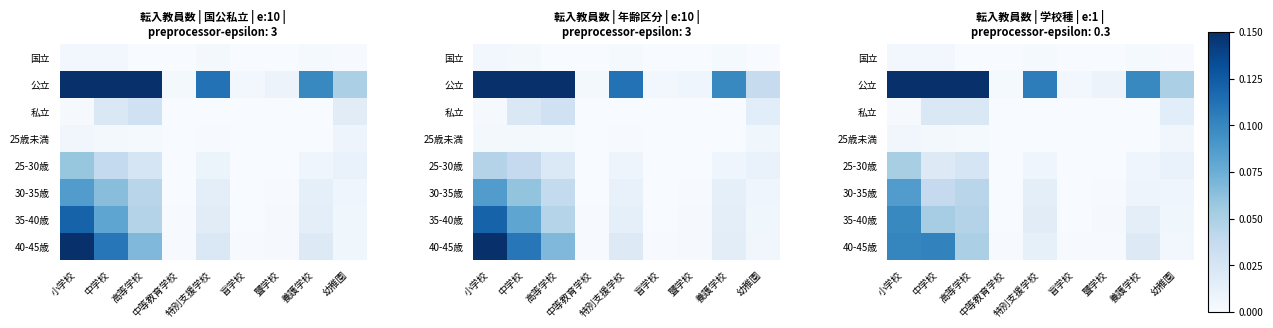

Is it true that 公立 equals 0.0 at 中学校?

False